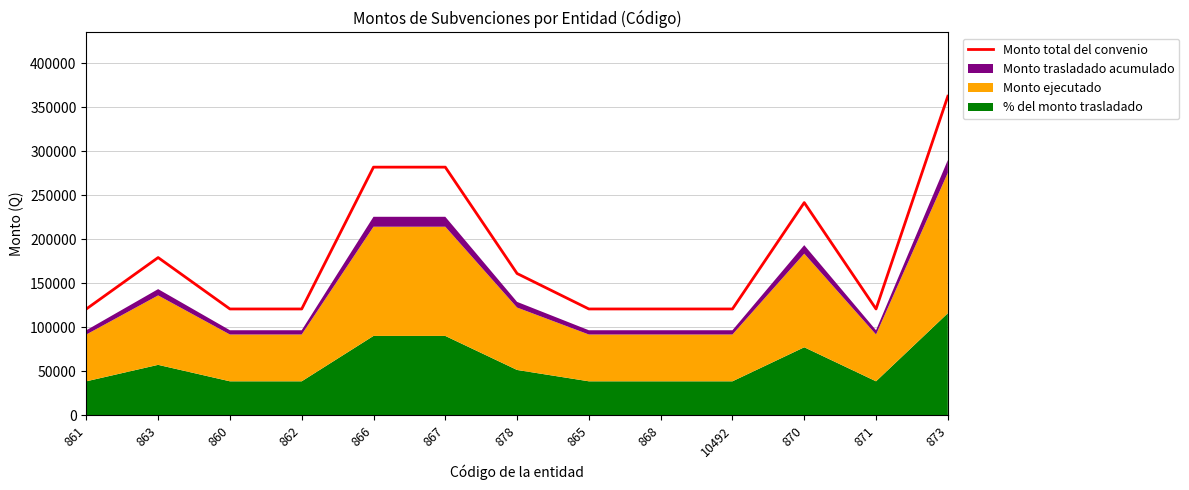

What is the ratio of the value at 871 to the value at 10492?

1.0